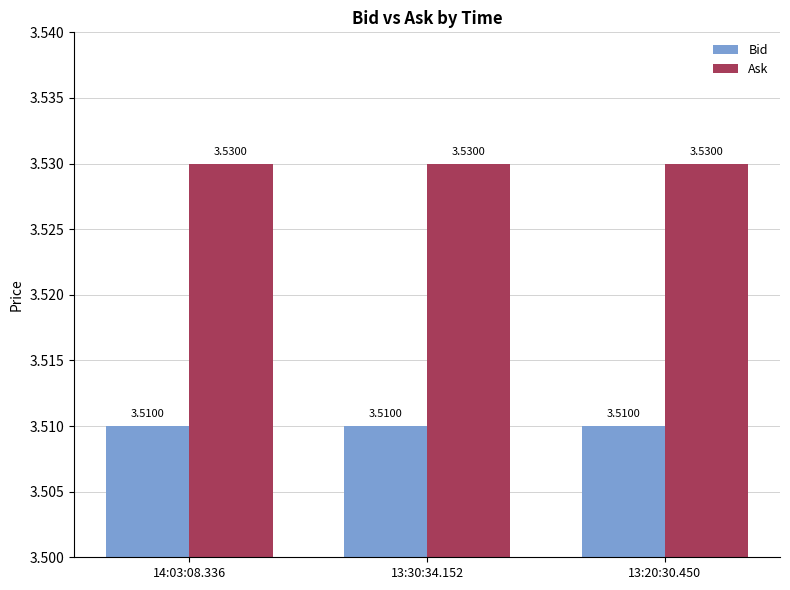

What is the sum of the Ask values at 13:20:30.450 and 13:30:34.152?

7.1